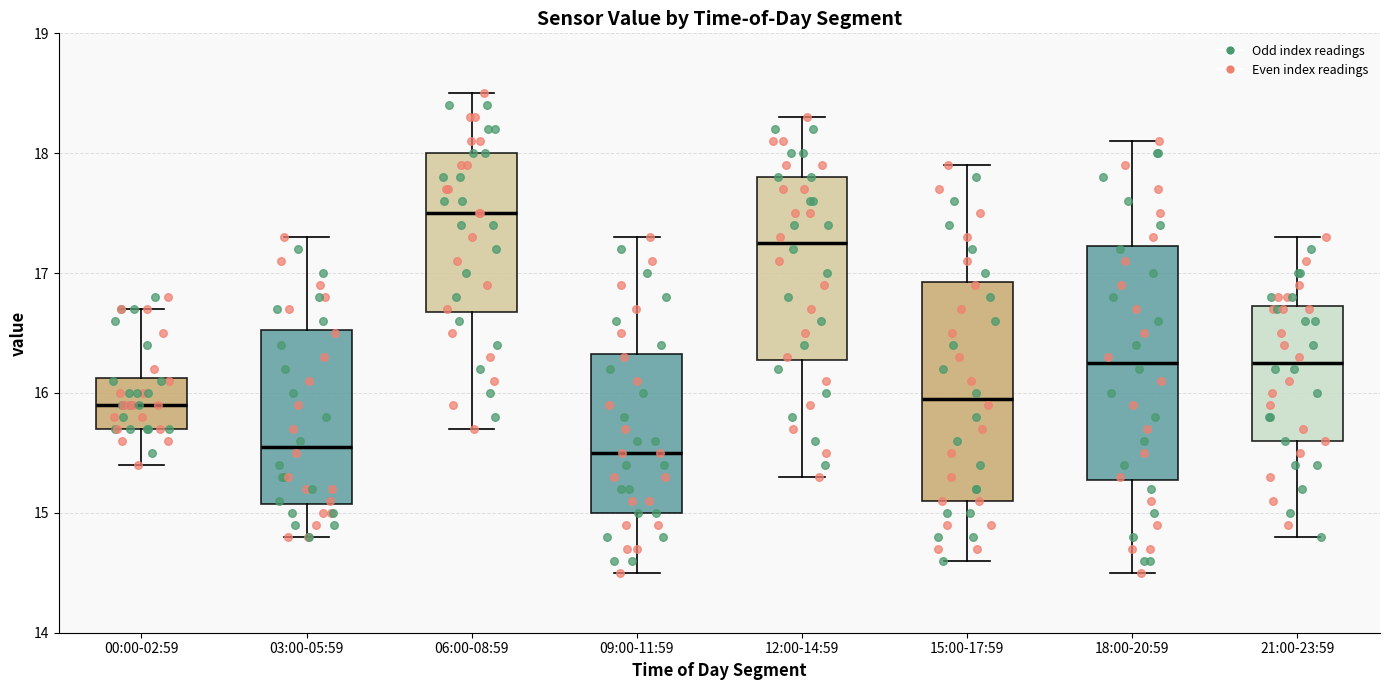

Reading left to right, transcribe this box plot: for each box, give where its median line is, the range the box spans, and where its two whiskers end, as read against the y-axis. The values are not printed on the chart, so give them approximately, as read against the axis.

00:00-02:59: median 15.9, box 15.7 to 16.1, whiskers 15.4 to 16.7
03:00-05:59: median 15.6, box 15.1 to 16.5, whiskers 14.8 to 17.3
06:00-08:59: median 17.5, box 16.7 to 18.0, whiskers 15.7 to 18.5
09:00-11:59: median 15.5, box 15.0 to 16.3, whiskers 14.5 to 17.3
12:00-14:59: median 17.3, box 16.3 to 17.8, whiskers 15.3 to 18.3
15:00-17:59: median 16.0, box 15.1 to 16.9, whiskers 14.6 to 17.9
18:00-20:59: median 16.3, box 15.3 to 17.2, whiskers 14.5 to 18.1
21:00-23:59: median 16.3, box 15.6 to 16.7, whiskers 14.8 to 17.3